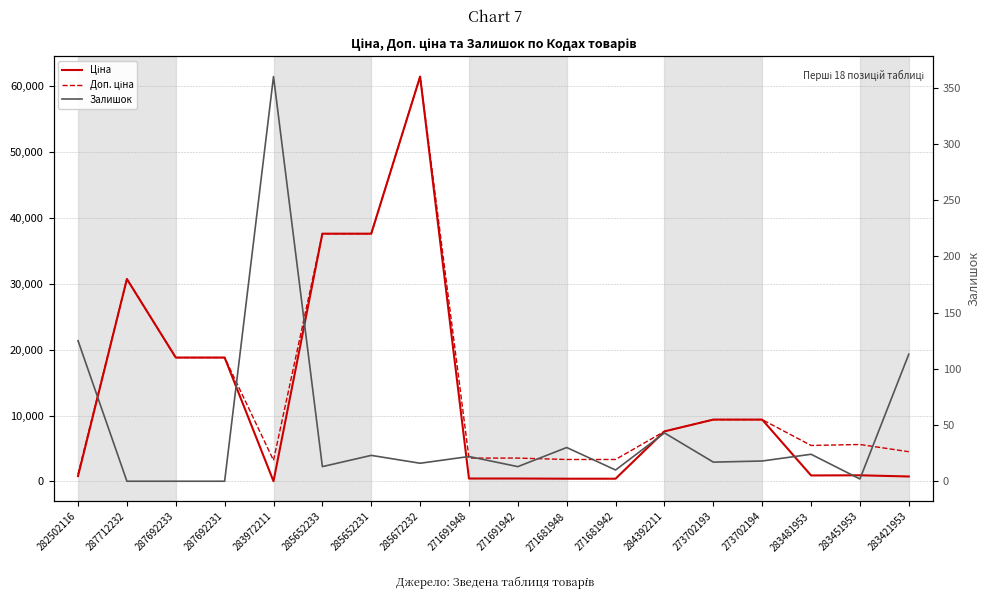

Between 282502116 and 285652233, which is larger?

285652233